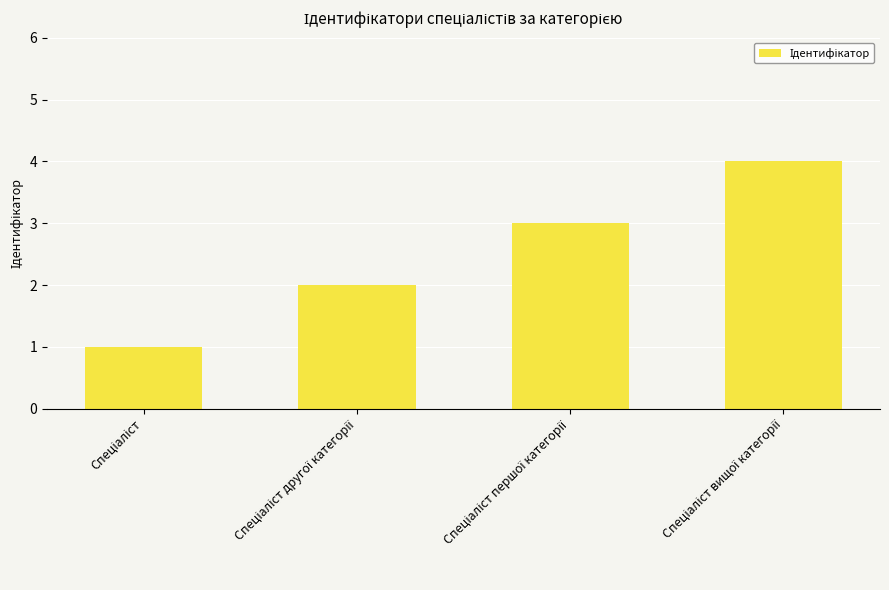

What is the sum of all values?

10